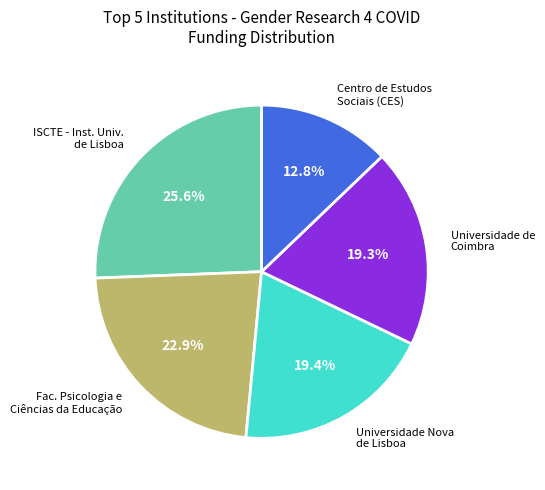

Is there any slice that represents more than half of the pie?

No